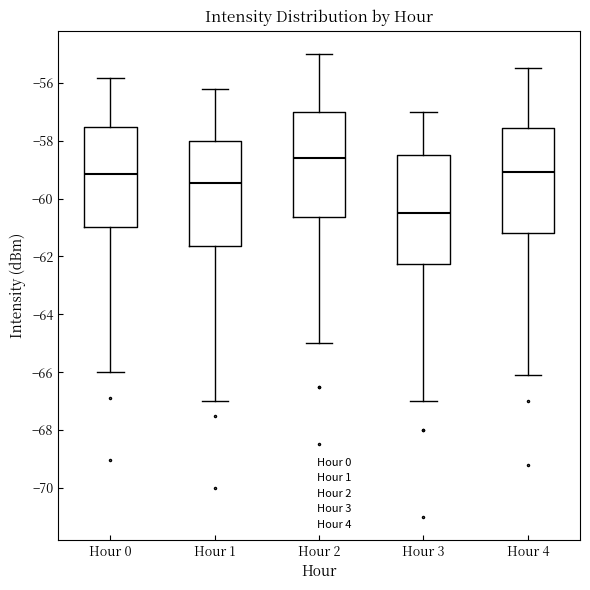

Reading left to right, read every box against the y-axis: the position of its median line, the range the box covers, and the ends of its whiskers. The values are not printed on the chart, so give them approximately, as read against the axis.

Hour 0: median -59.2, box -61.0 to -57.6, whiskers -66.0 to -55.8
Hour 1: median -59.4, box -61.6 to -58.0, whiskers -67.0 to -56.2
Hour 2: median -58.6, box -60.6 to -57.0, whiskers -65.0 to -55.0
Hour 3: median -60.4, box -62.2 to -58.4, whiskers -67.0 to -57.0
Hour 4: median -59.0, box -61.2 to -57.6, whiskers -66.0 to -55.4